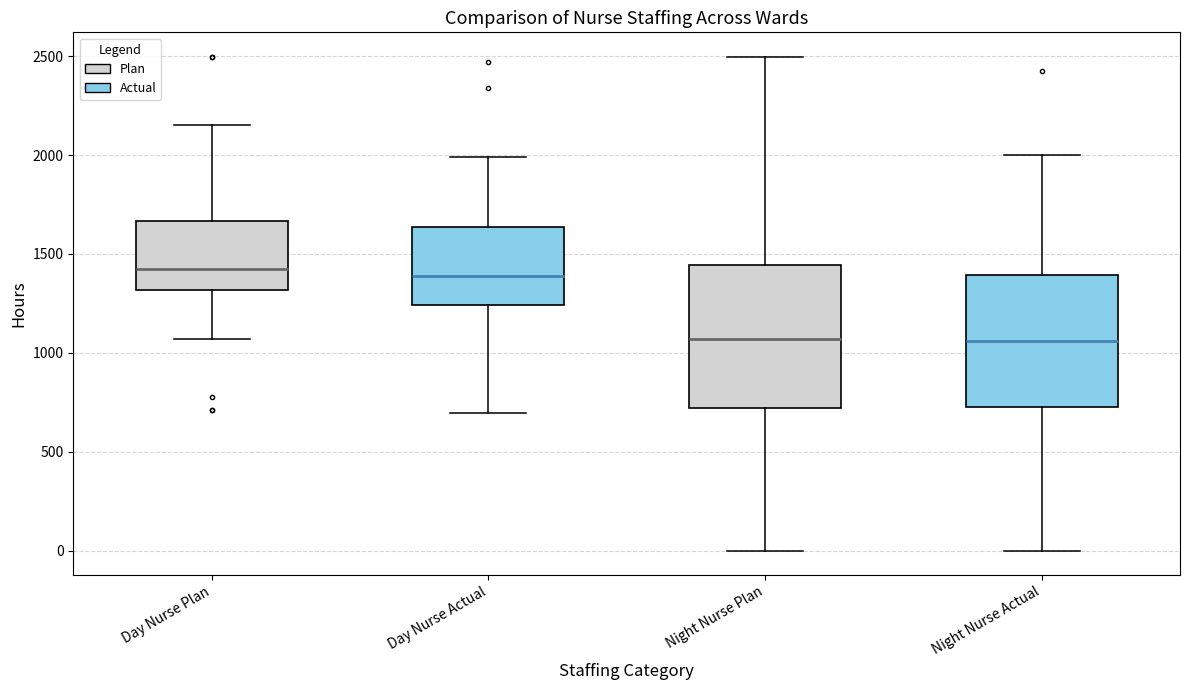

Reading left to right, read every box against the y-axis: the position of its median line, the range the box covers, and the ends of its whiskers. The values are not printed on the chart, so give them approximately, as read against the axis.

Day Nurse Plan: median 1450, box 1300 to 1650, whiskers 1050 to 2150
Day Nurse Actual: median 1400, box 1250 to 1650, whiskers 700 to 2000
Night Nurse Plan: median 1050, box 700 to 1450, whiskers 0 to 2500
Night Nurse Actual: median 1050, box 700 to 1400, whiskers 0 to 2000